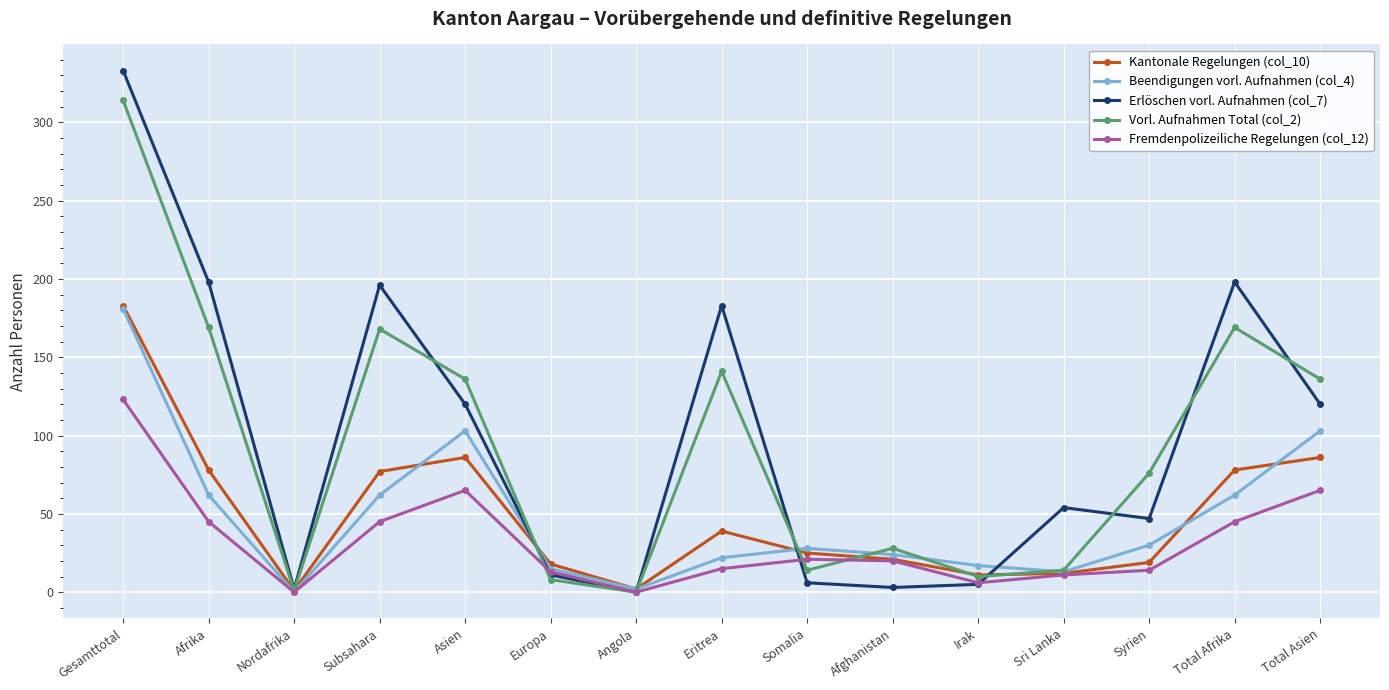

Which series has the widest spread of values?

Erlöschen vorl. Aufnahmen (col_7)